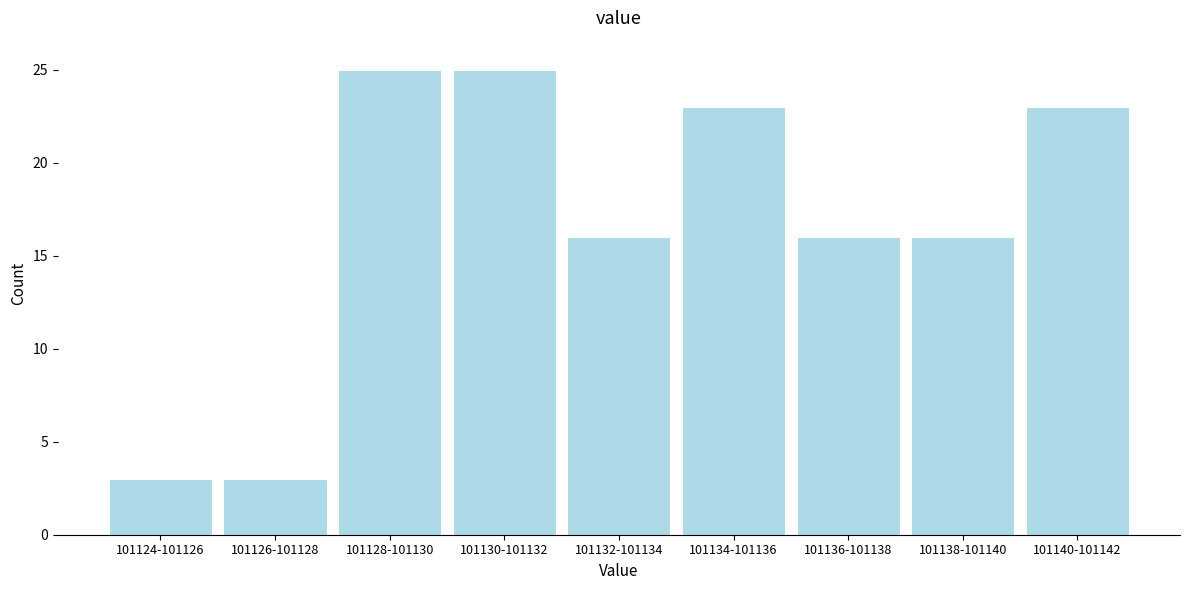

Reading left to right, extract all data points from this chart.

101124-101126=3	101126-101128=3	101128-101130=25	101130-101132=25	101132-101134=16	101134-101136=23	101136-101138=16	101138-101140=16	101140-101142=23